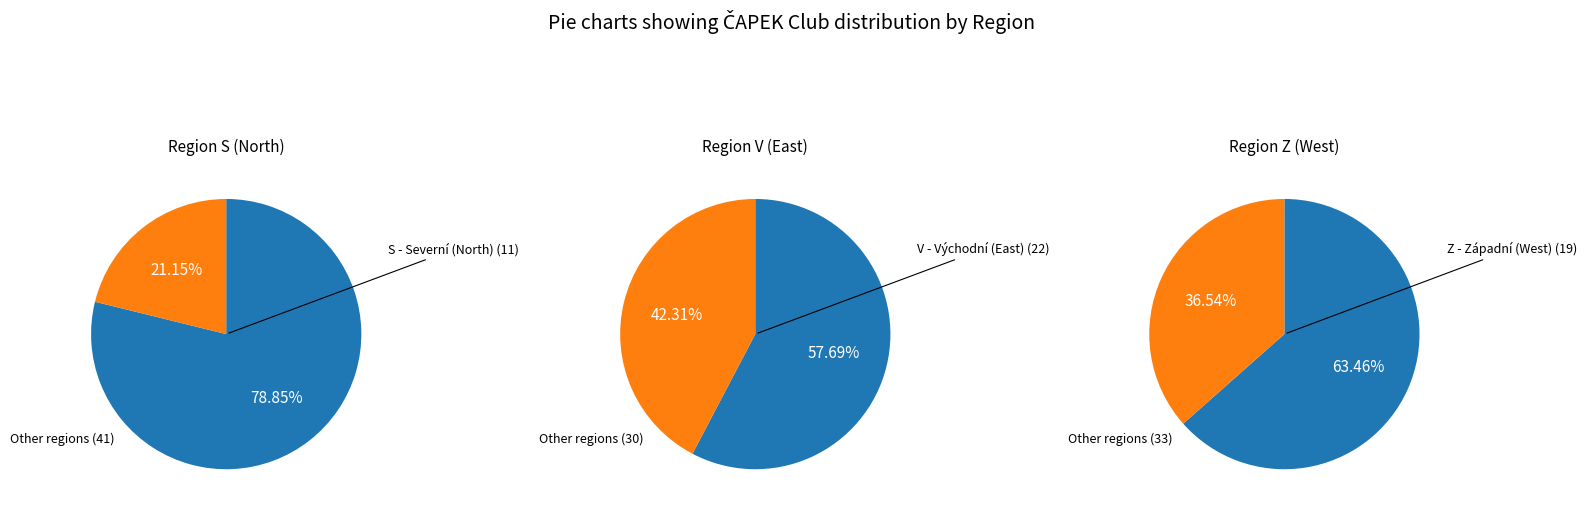

Which category has the smallest portion of the pie?

S